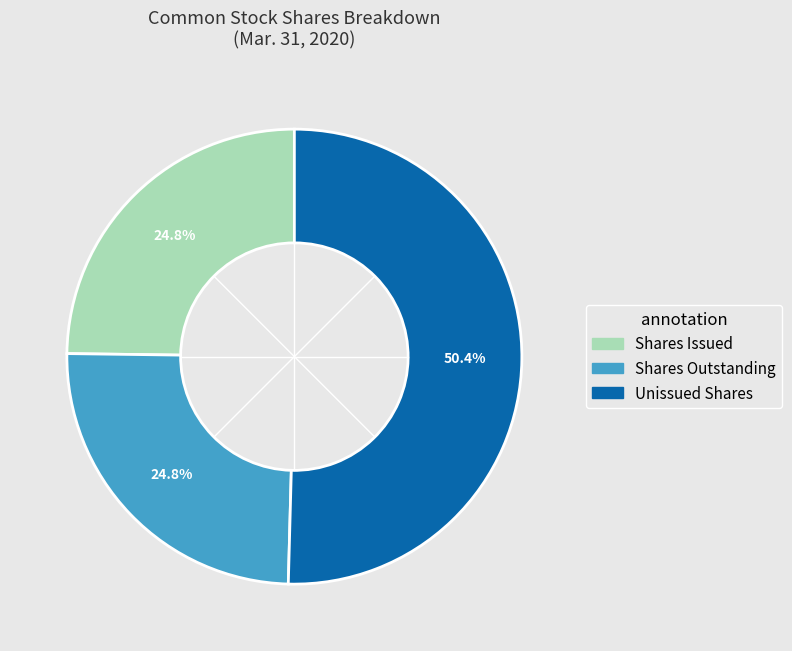

What is the smallest slice in the pie chart?

Common stock, shares issued